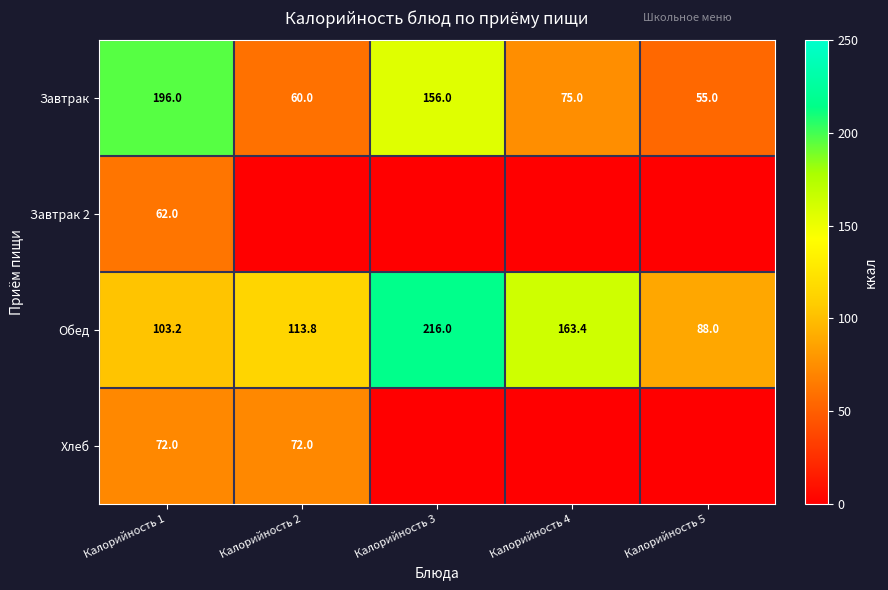

What is the maximum value shown in the chart?

216.0